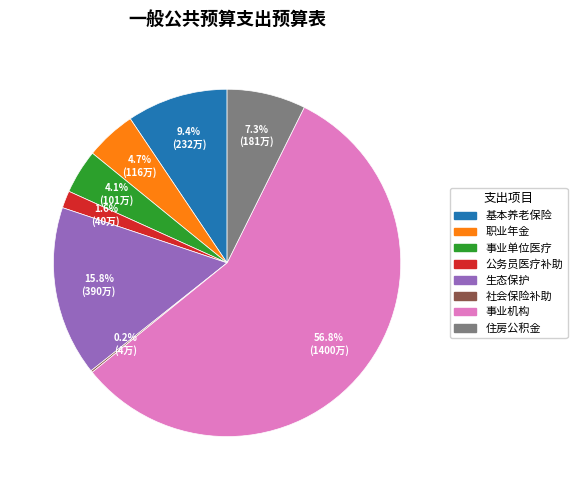

Does any single category account for the majority?

Yes